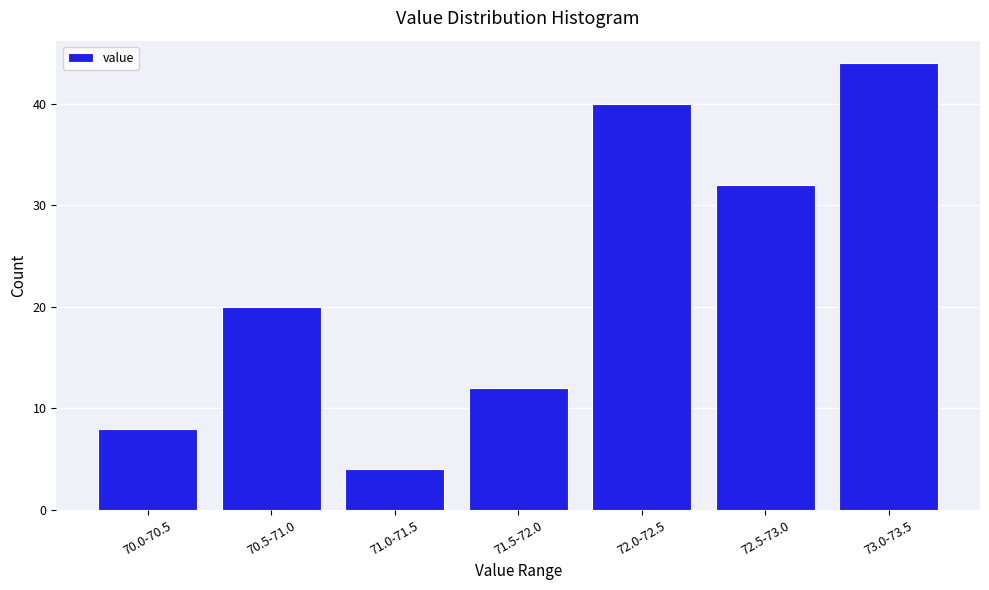

Reading right to left, what are all the values shown in this chart?

73.0-73.5=44	72.5-73.0=32	72.0-72.5=40	71.5-72.0=12	71.0-71.5=4	70.5-71.0=20	70.0-70.5=8